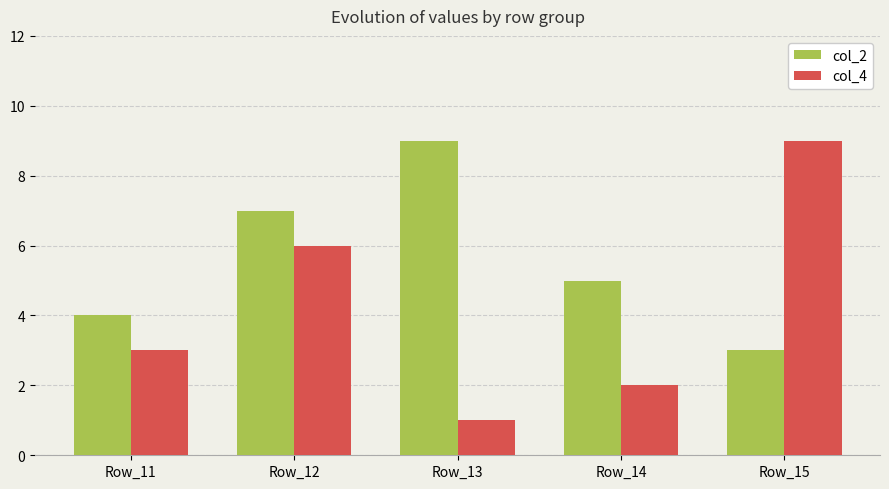

How many data points in col_2 are less than 5?

2